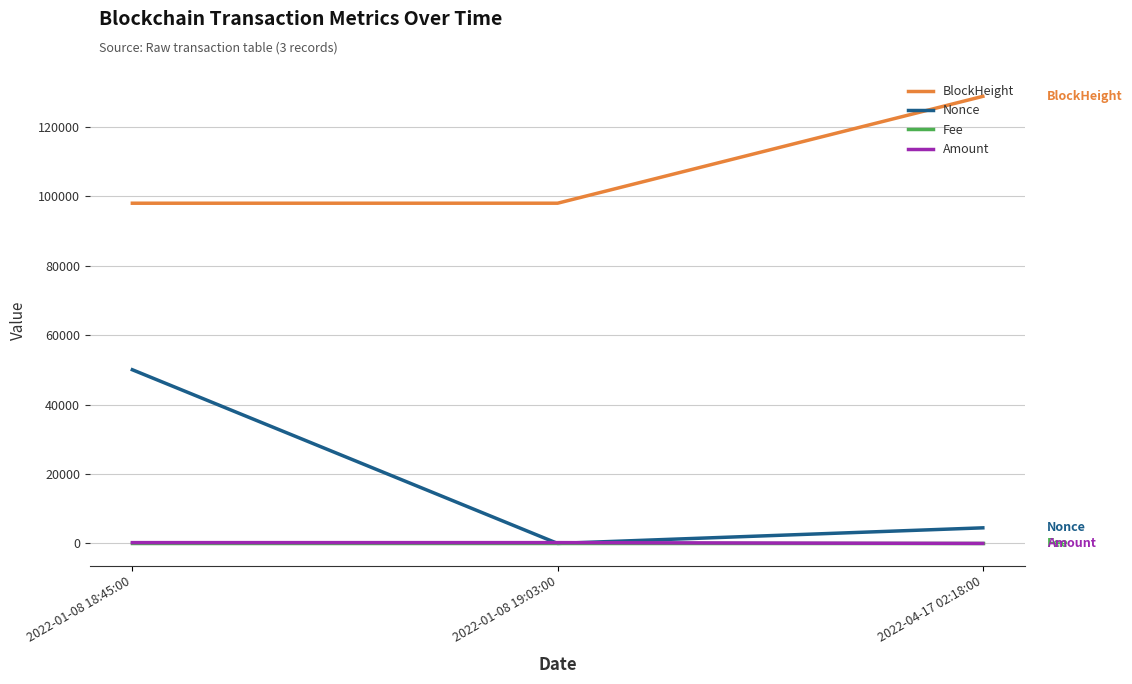

True or false: Nonce has a value of 73738.6 at 2022-01-08 18:45:00.

False